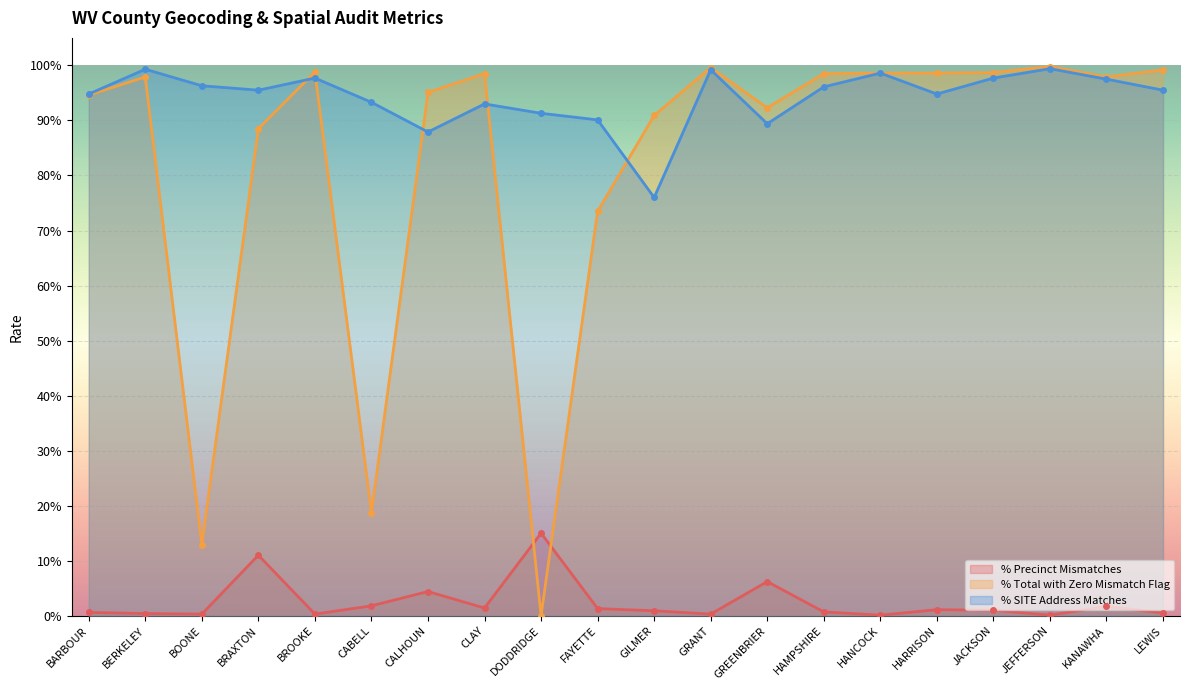

What is the average value of the % SITE Address Matches series?

0.9